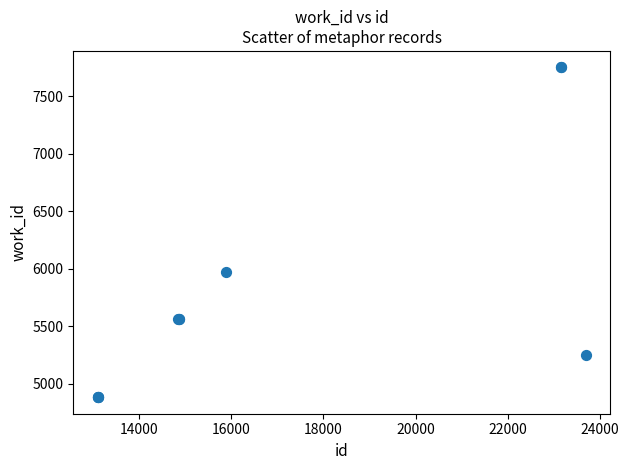

What Y value in the scatter plot is closest to 6318?

5971